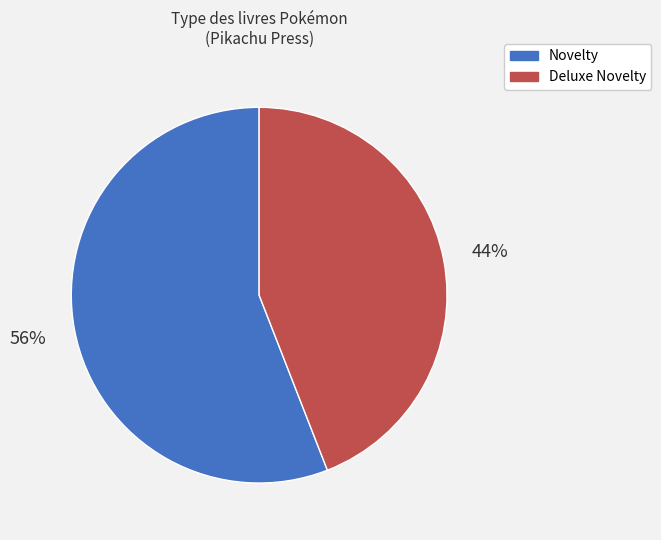

To the nearest percent, what is the average slice percentage?

50%